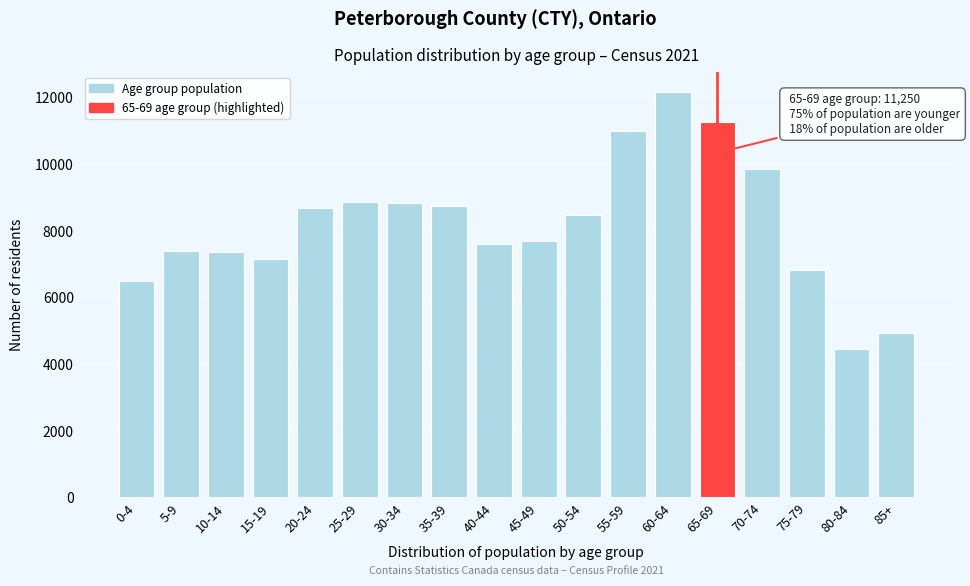

What is the ratio of the value at 15-19 to the value at 40-44?

0.9